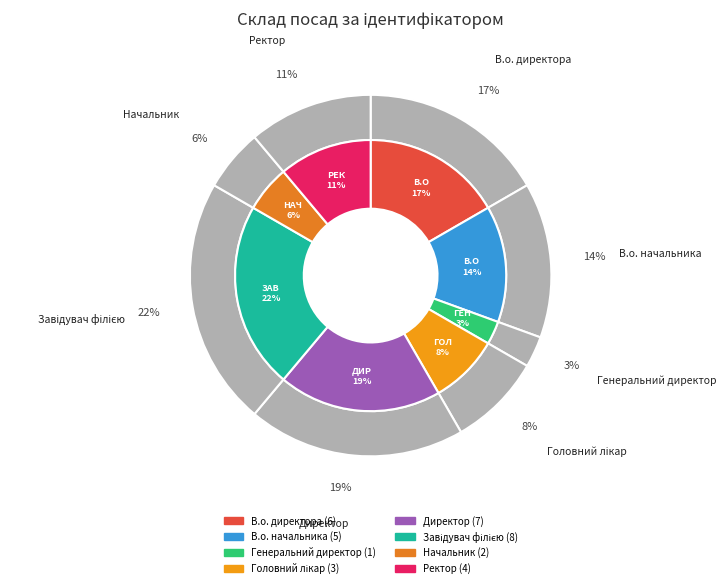

How many segments does this pie chart have?

8